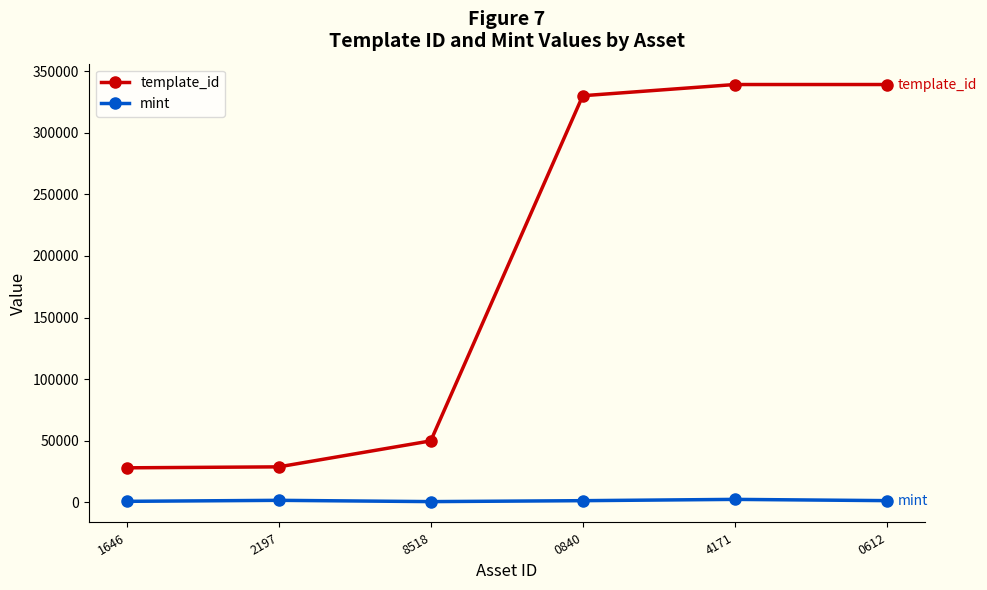

What is the sum of all mint values?

7781